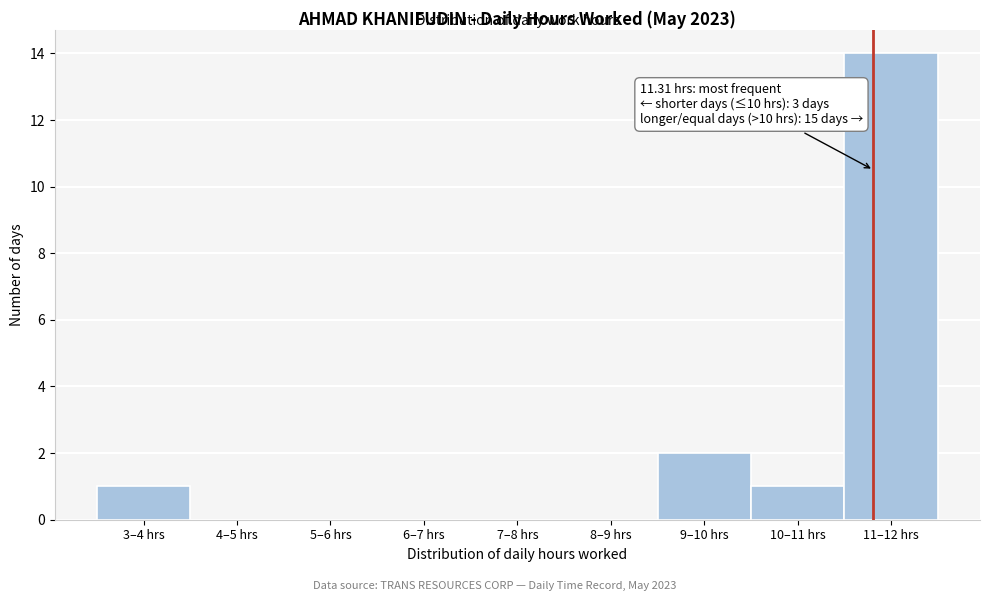

Reading left to right, extract all data points from this chart.

3–4 hrs=1	4–5 hrs=0	5–6 hrs=0	6–7 hrs=0	7–8 hrs=0	8–9 hrs=0	9–10 hrs=2	10–11 hrs=1	11–12 hrs=14